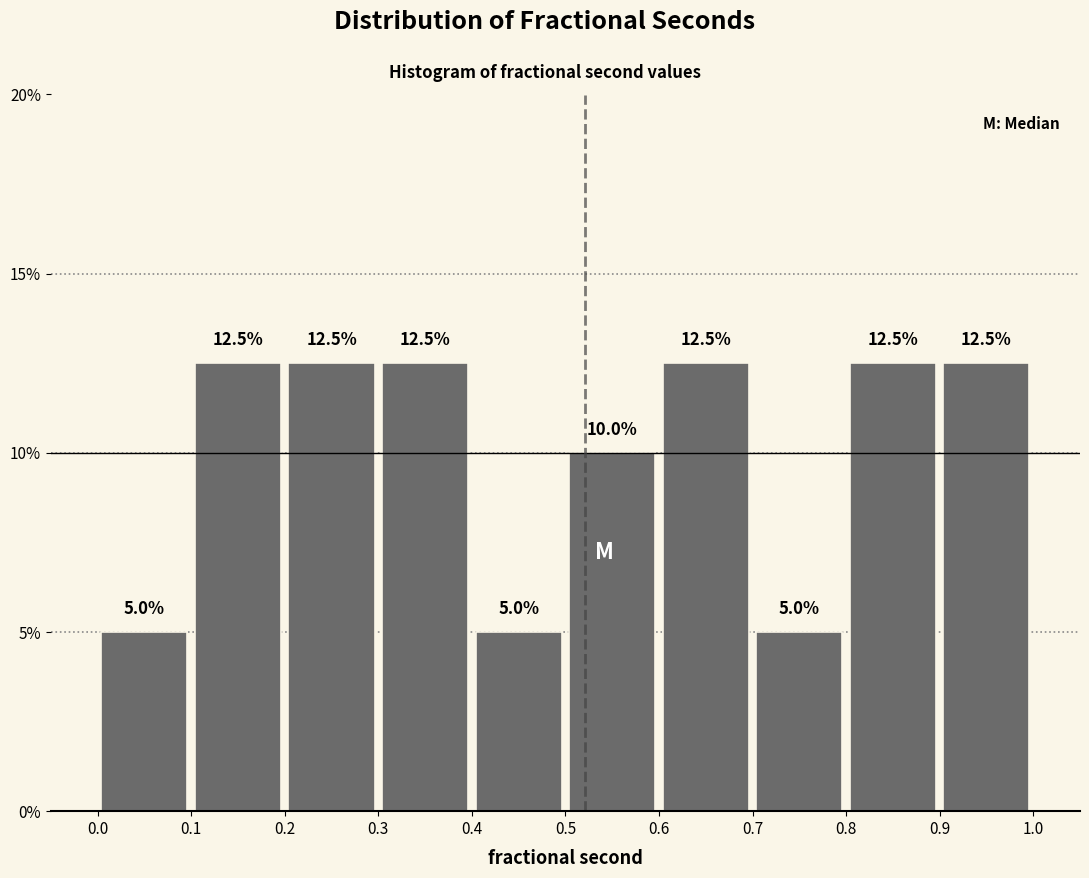

Reading left to right, transcribe this chart: for each bar, give the range it covers on the x-axis and its height.

0.0 to 0.1: 5.0
0.1 to 0.2: 12.5
0.2 to 0.3: 12.5
0.3 to 0.4: 12.5
0.4 to 0.5: 5.0
0.5 to 0.6: 10.0
0.6 to 0.7: 12.5
0.7 to 0.8: 5.0
0.8 to 0.9: 12.5
0.9 to 1.0: 12.5